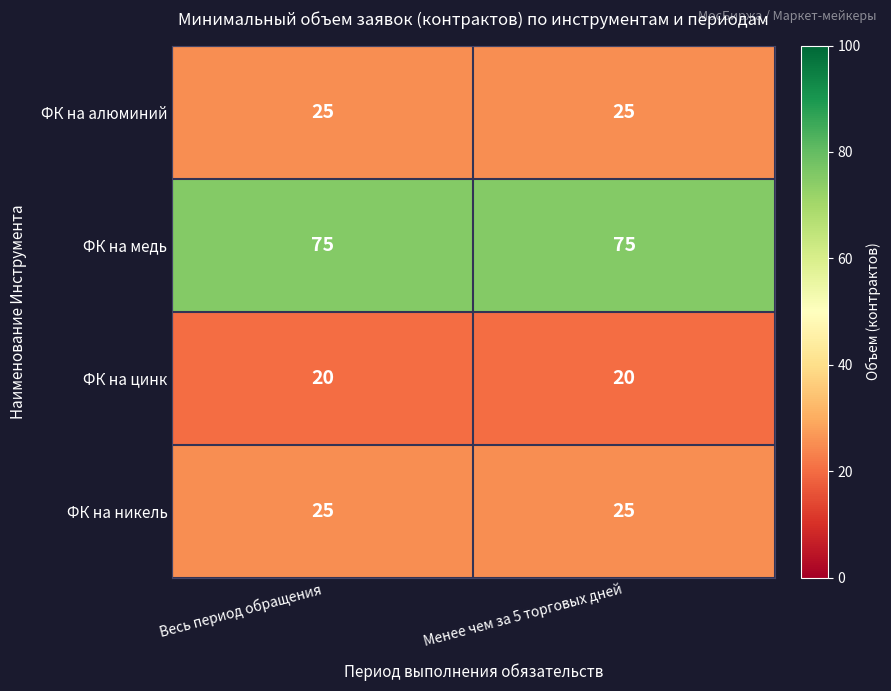

What is the approximate value of ФК на цинк at Весь период обращения?

20